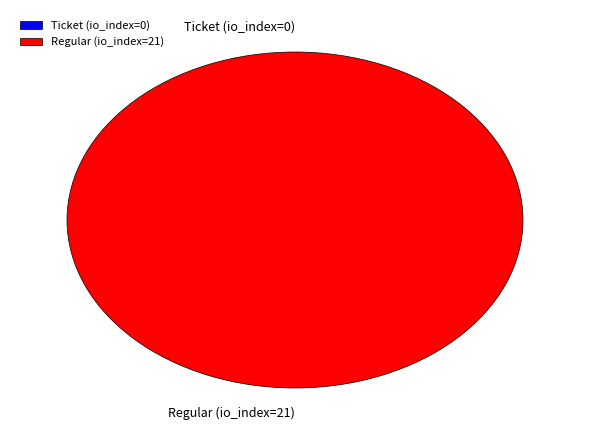

Which has a higher value, Ticket (io_index=0) or Regular (io_index=21)?

Regular (io_index=21)